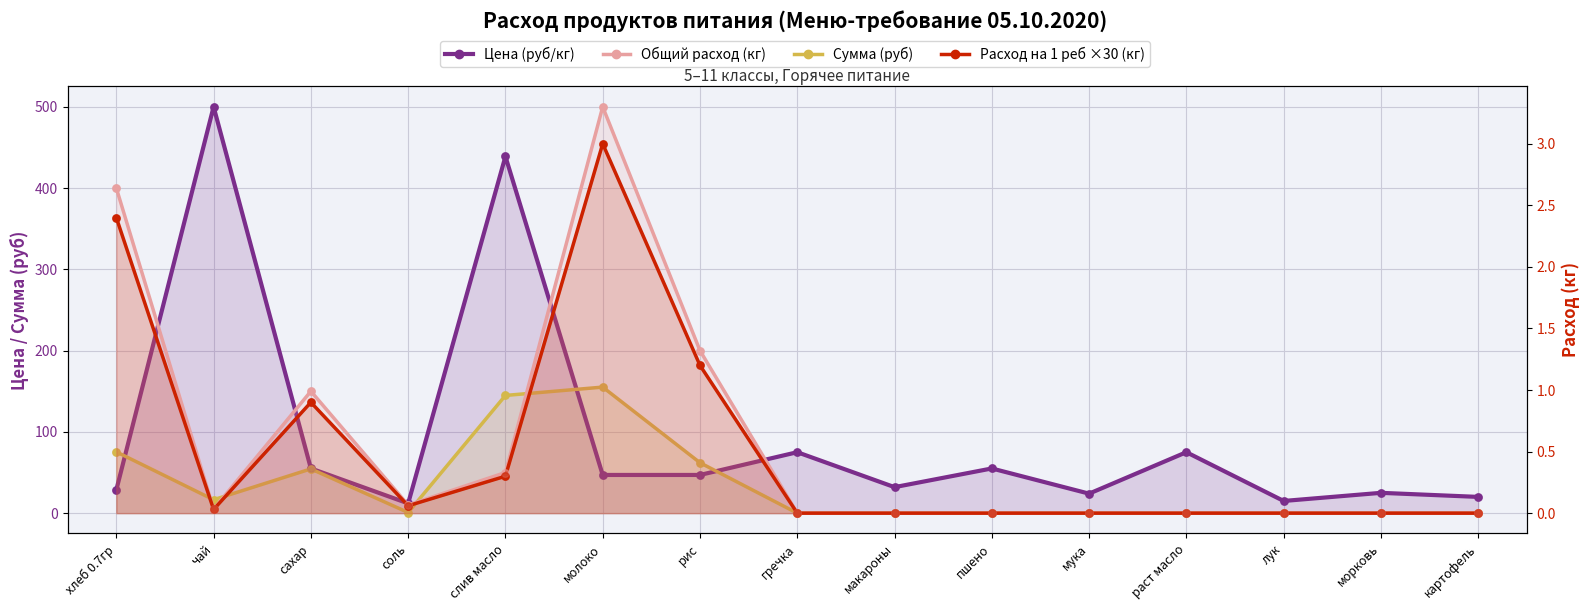

At which category is the sum across all series the highest?

слив масло